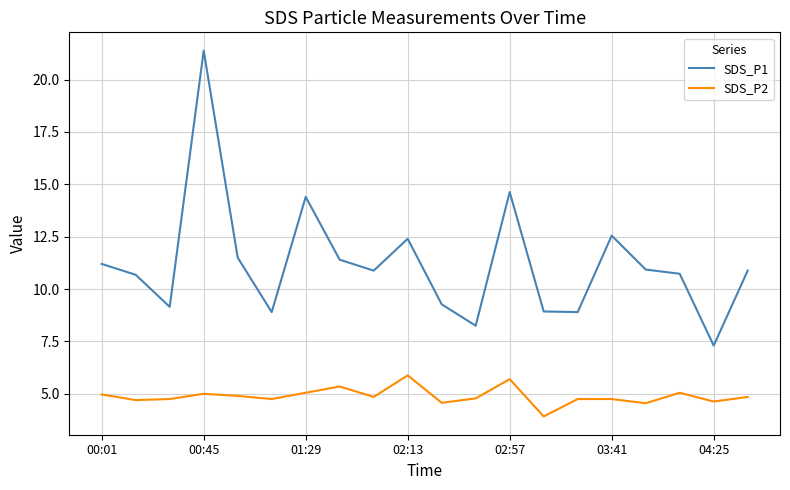

How many values in the SDS_P2 series are below 4?

1